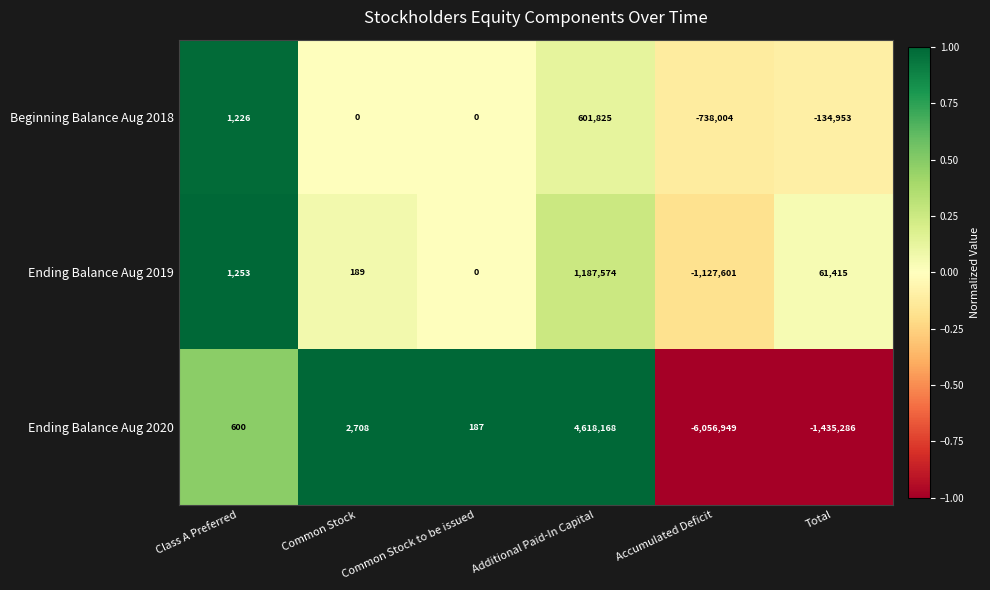

What is the difference between the highest and lowest values at Accumulated Deficit?

5318945